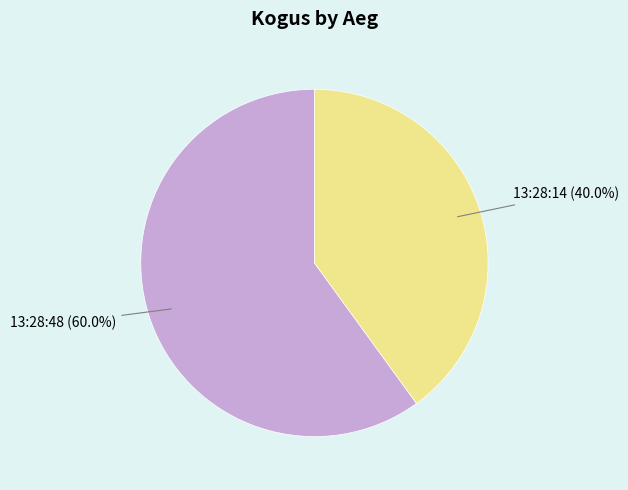

What percentage is the 13:28:48 slice, to the nearest percent?

60%